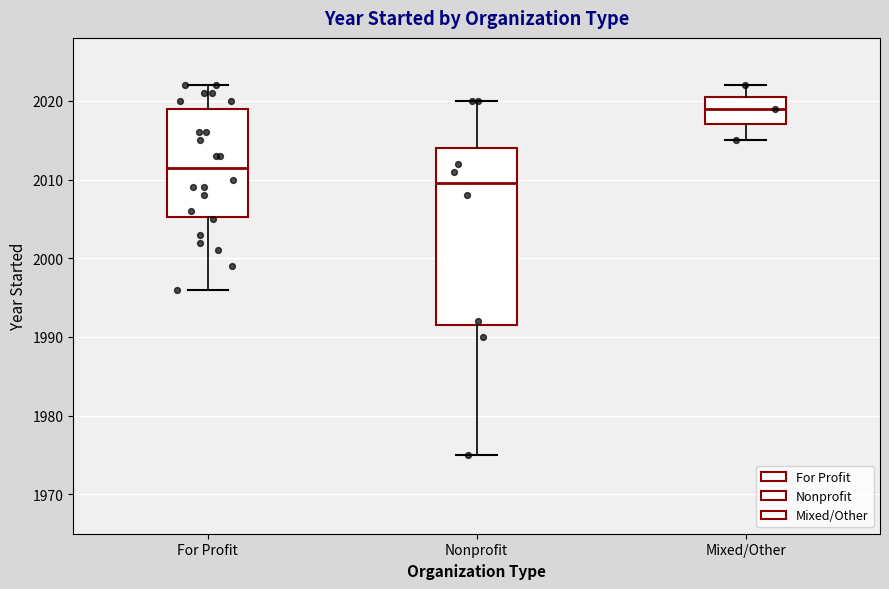

Where does the lower whisker of the box for Mixed/Other end on the y-axis? The values are not printed on the chart, so give them approximately, as read against the axis.

2015